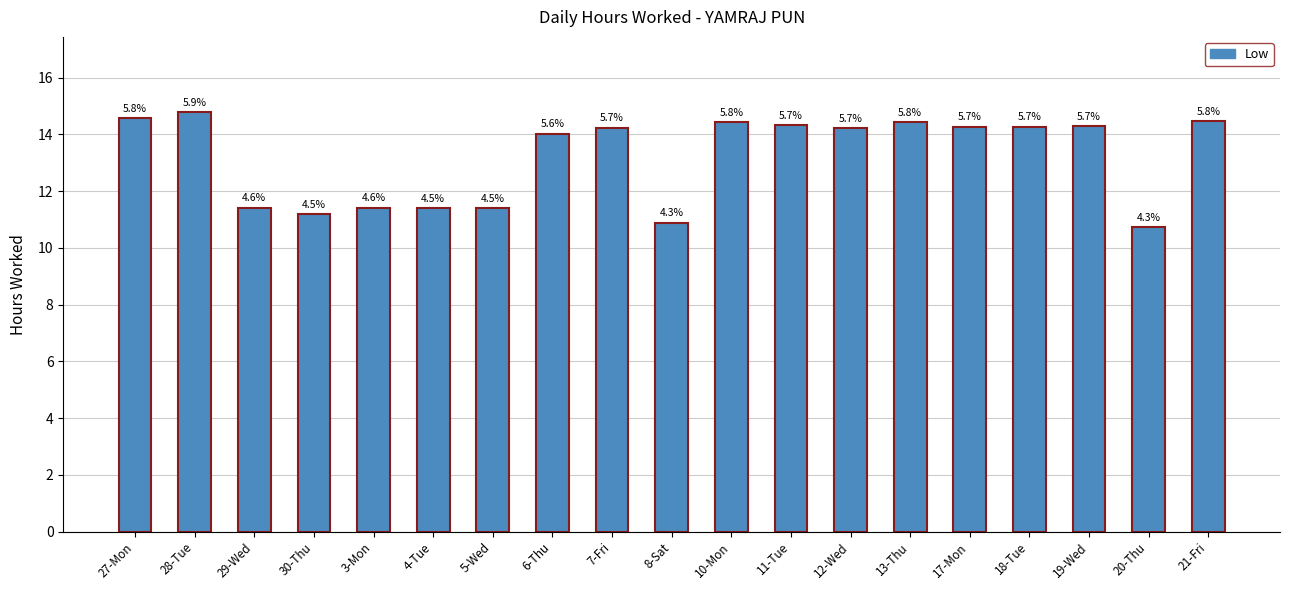

Reading right to left, what are all the values shown in this chart?

21-Fri=14.5	20-Thu=10.7	19-Wed=14.3	18-Tue=14.3	17-Mon=14.3	13-Thu=14.4	12-Wed=14.2	11-Tue=14.3	10-Mon=14.4	8-Sat=10.9	7-Fri=14.2	6-Thu=14.0	5-Wed=11.4	4-Tue=11.4	3-Mon=11.4	30-Thu=11.2	29-Wed=11.4	28-Tue=14.8	27-Mon=14.6